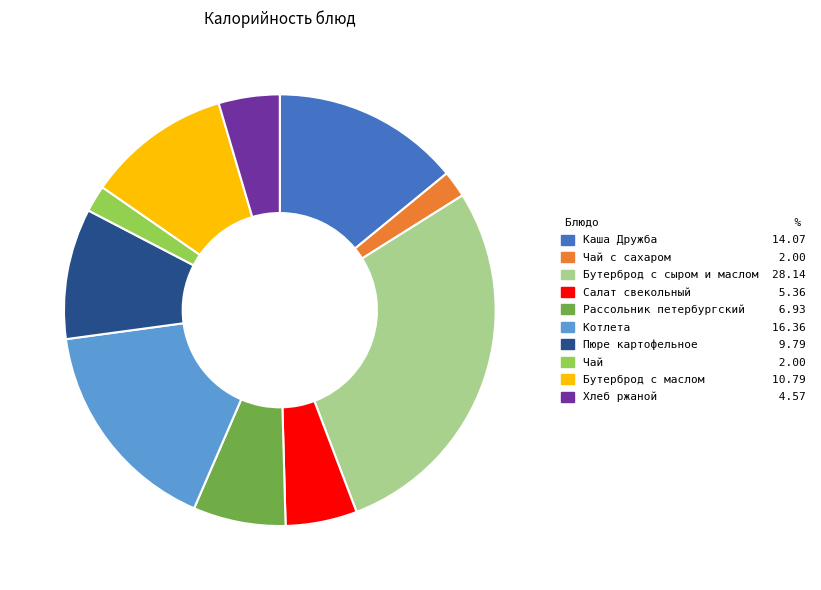

What is the ratio of the value at Хлеб ржаной 4.57 to the value at Рассольник петербургский 6.93?

0.7